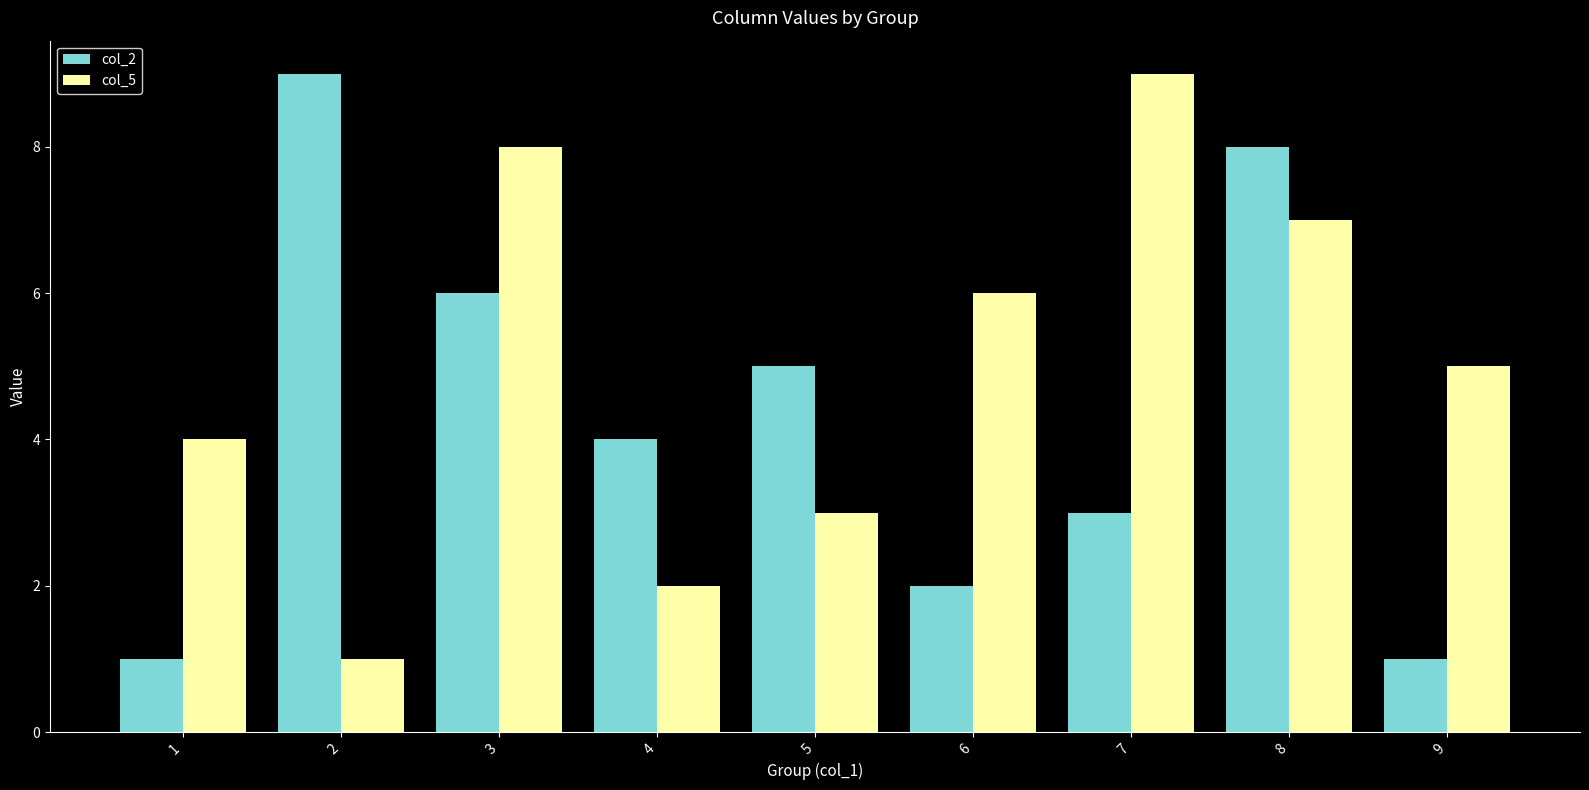

At how many categories does at least one series exceed 7?

4